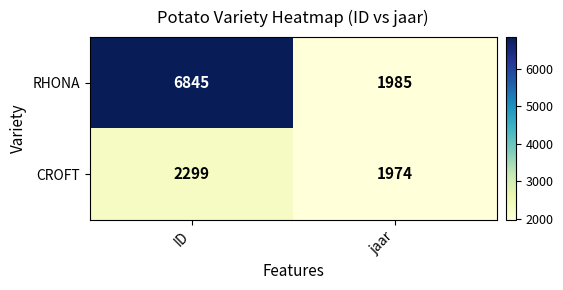

At which label is CROFT closest to 2136?

jaar